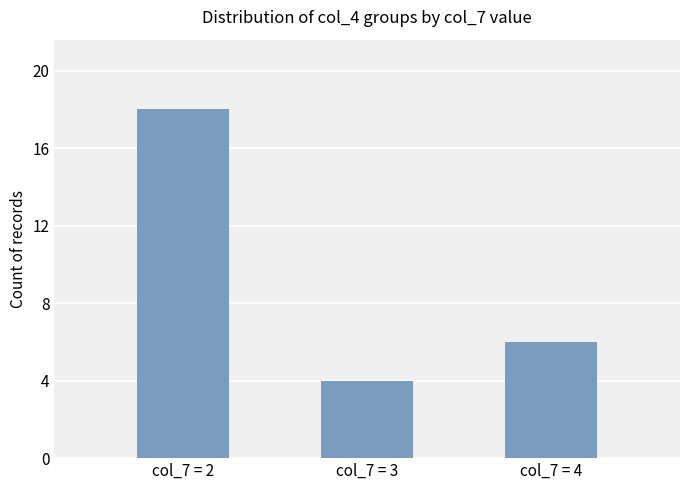

Reading left to right, what are all the values shown in this chart?

col_7 = 2=18	col_7 = 3=4	col_7 = 4=6